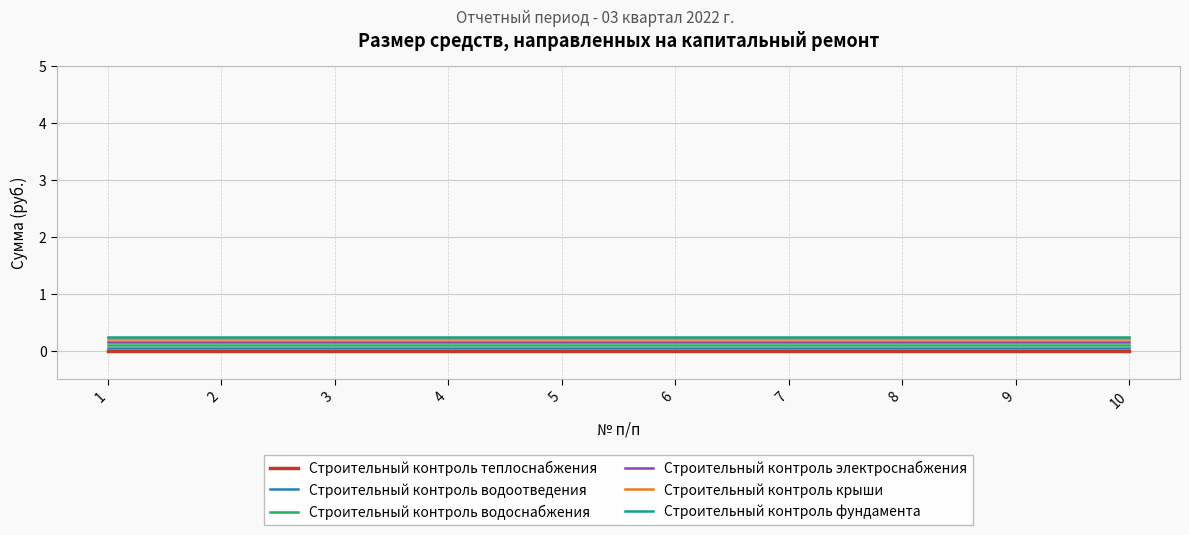

Rank the series at 2 from lowest to highest value.

Строительный контроль теплоснабжения, Строительный контроль водоотведения, Строительный контроль водоснабжения, Строительный контроль электроснабжения, Строительный контроль крыши, Строительный контроль фундамента